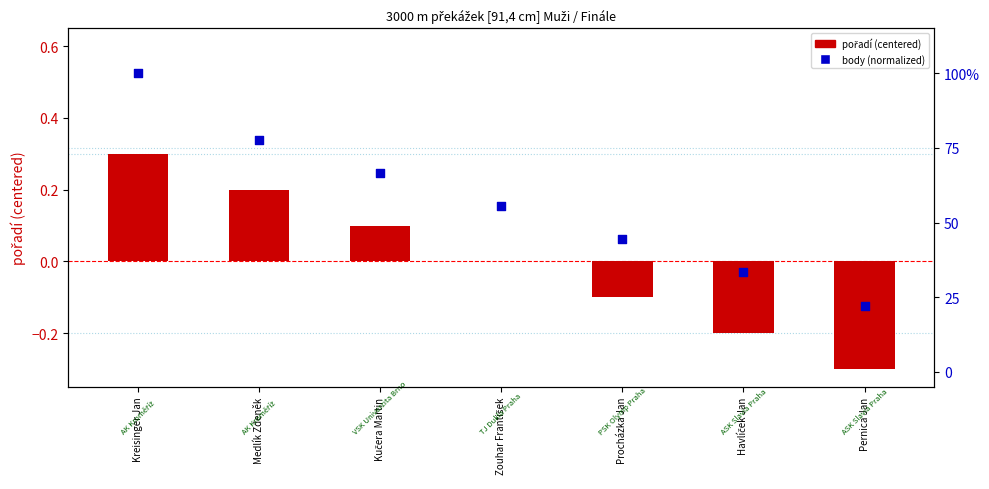

At which category is the sum across all series the highest?

Kreisinger Jan